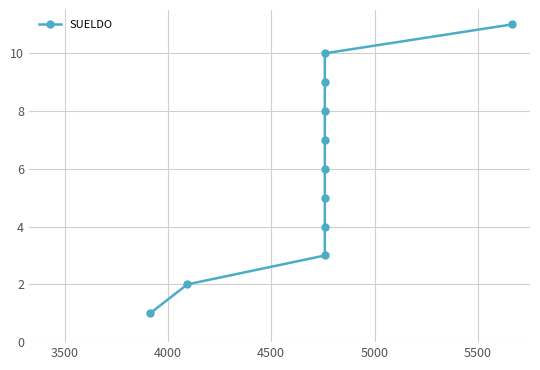

What is the difference between the maximum and minimum values?

10